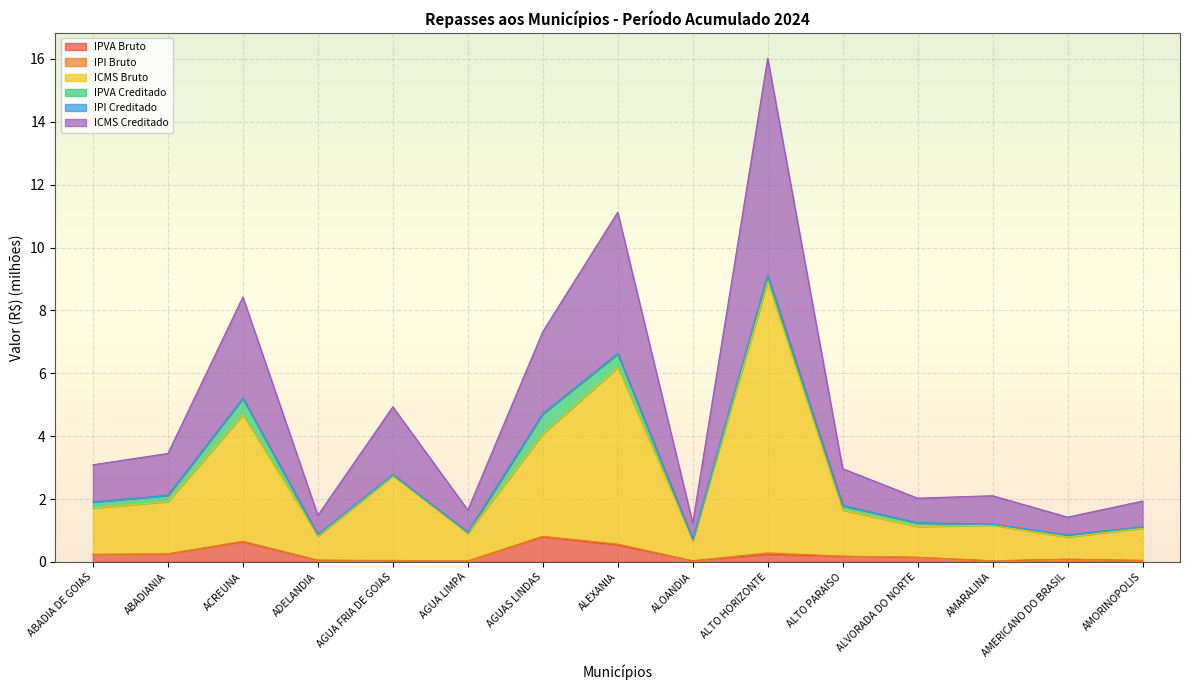

At which category is the sum across all series the highest?

ALTO HORIZONTE